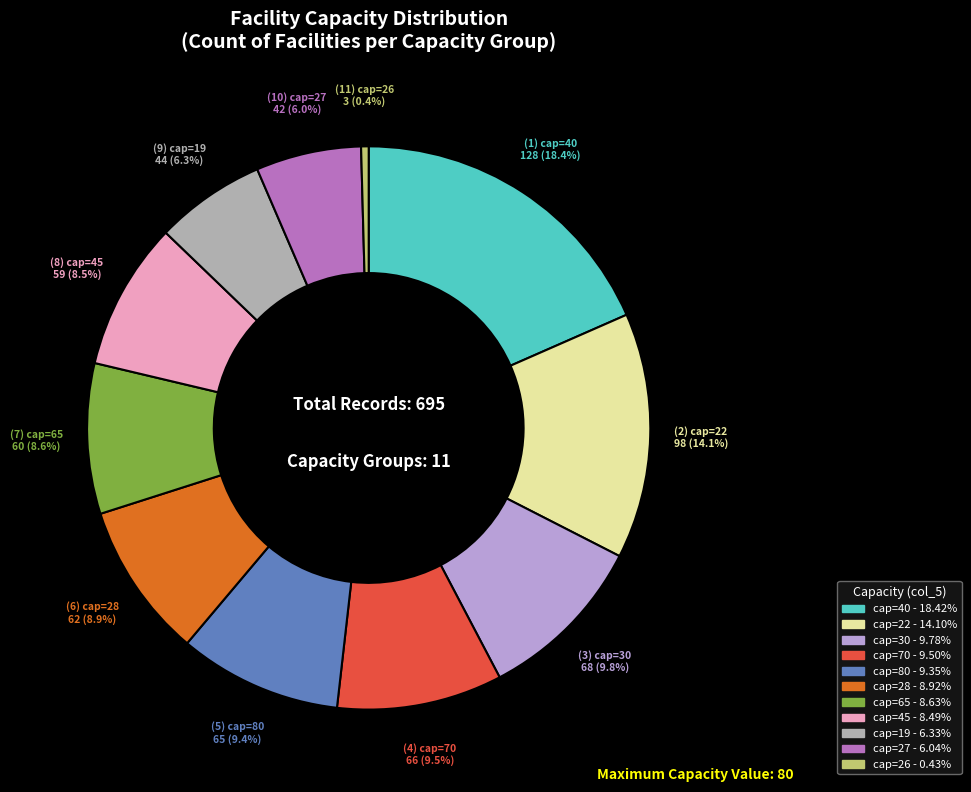

Does any single category account for the majority?

No